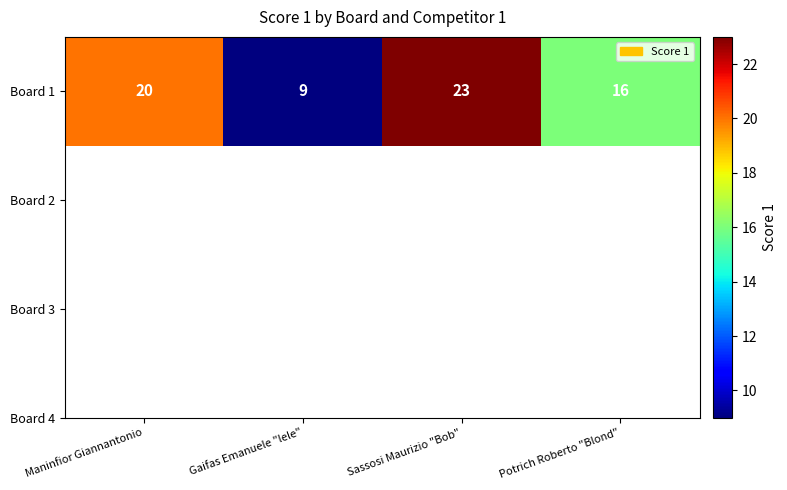

What is the greatest value displayed?

23